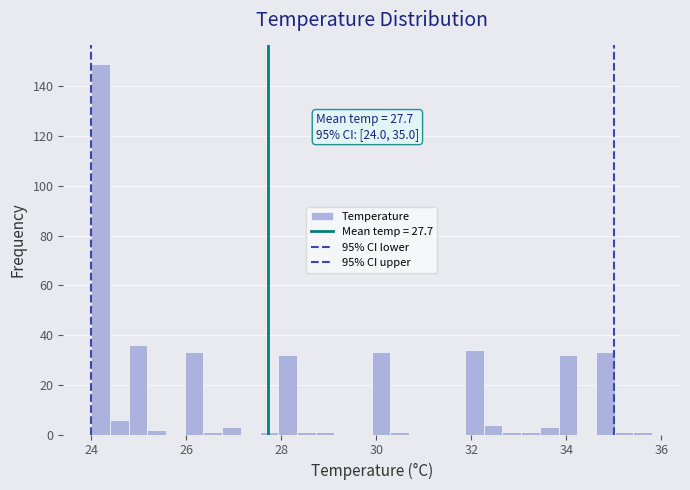

Around what value on the x-axis is the tallest bar? Give the approximate position of its centre, as read against the axis.

24.2